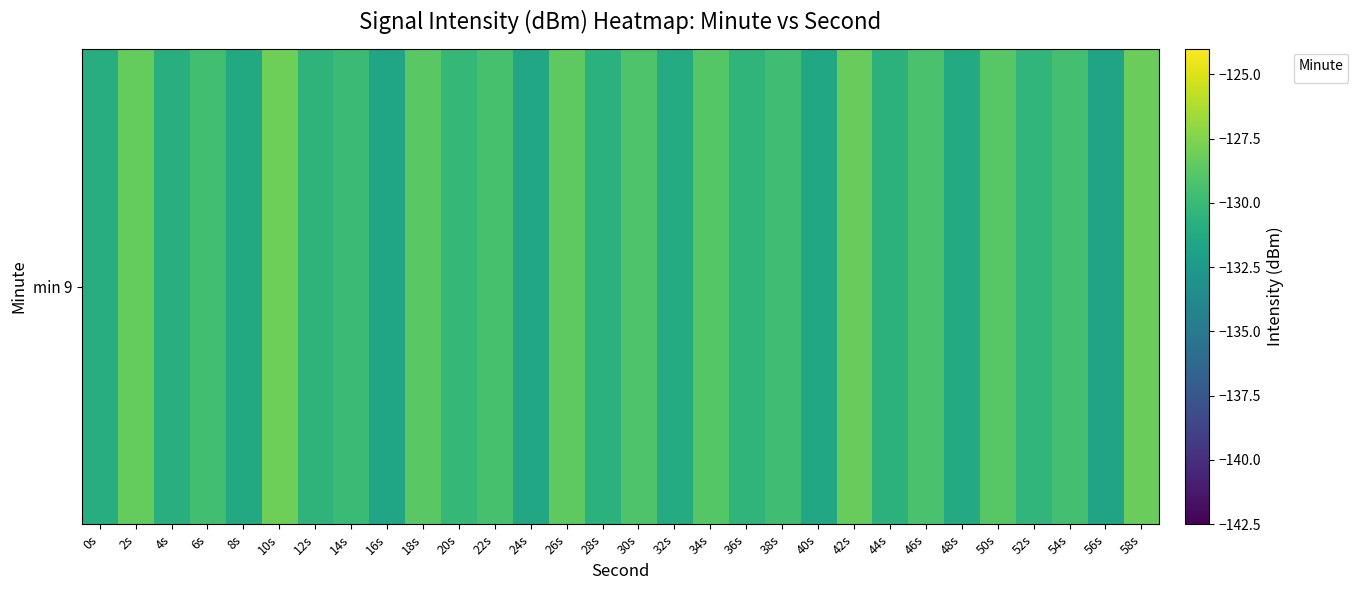

Between 24s and 44s, which is larger?

44s